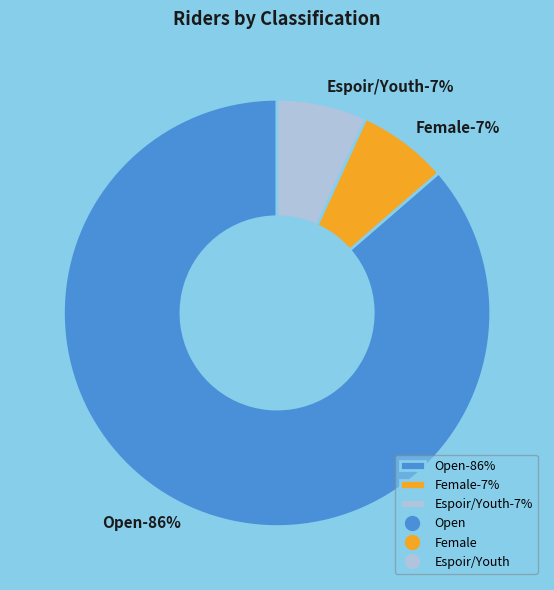

To the nearest percent, what percentage of the pie is Female?

7%